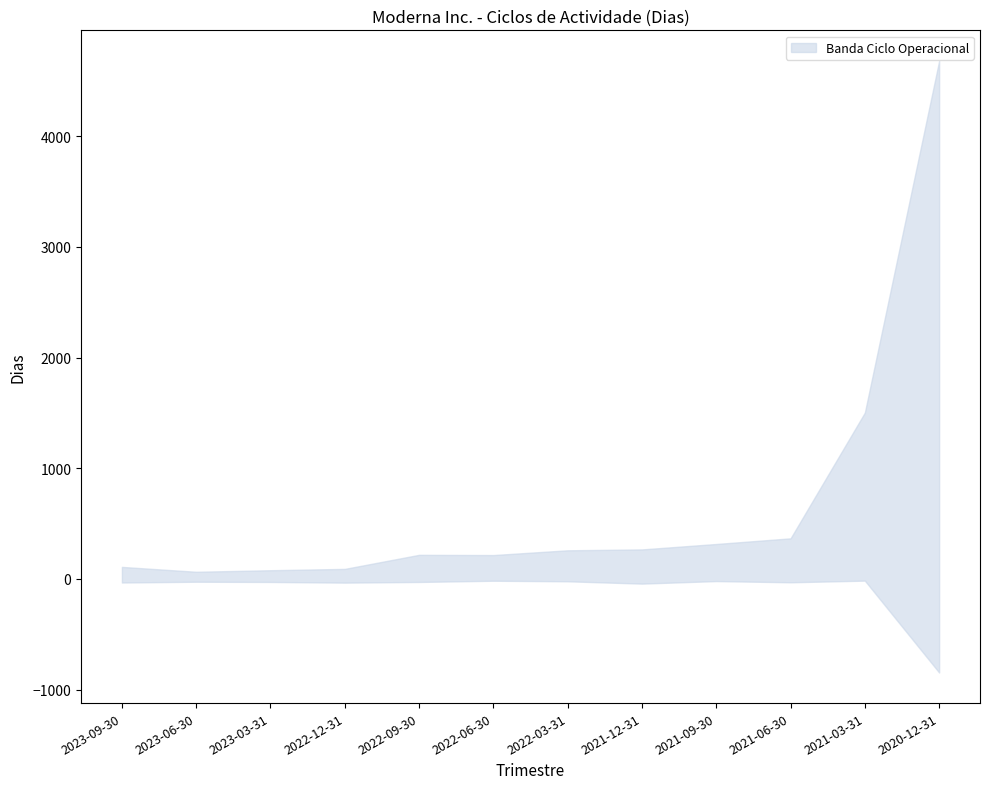

At which category is the sum across all series the highest?

2020-12-31